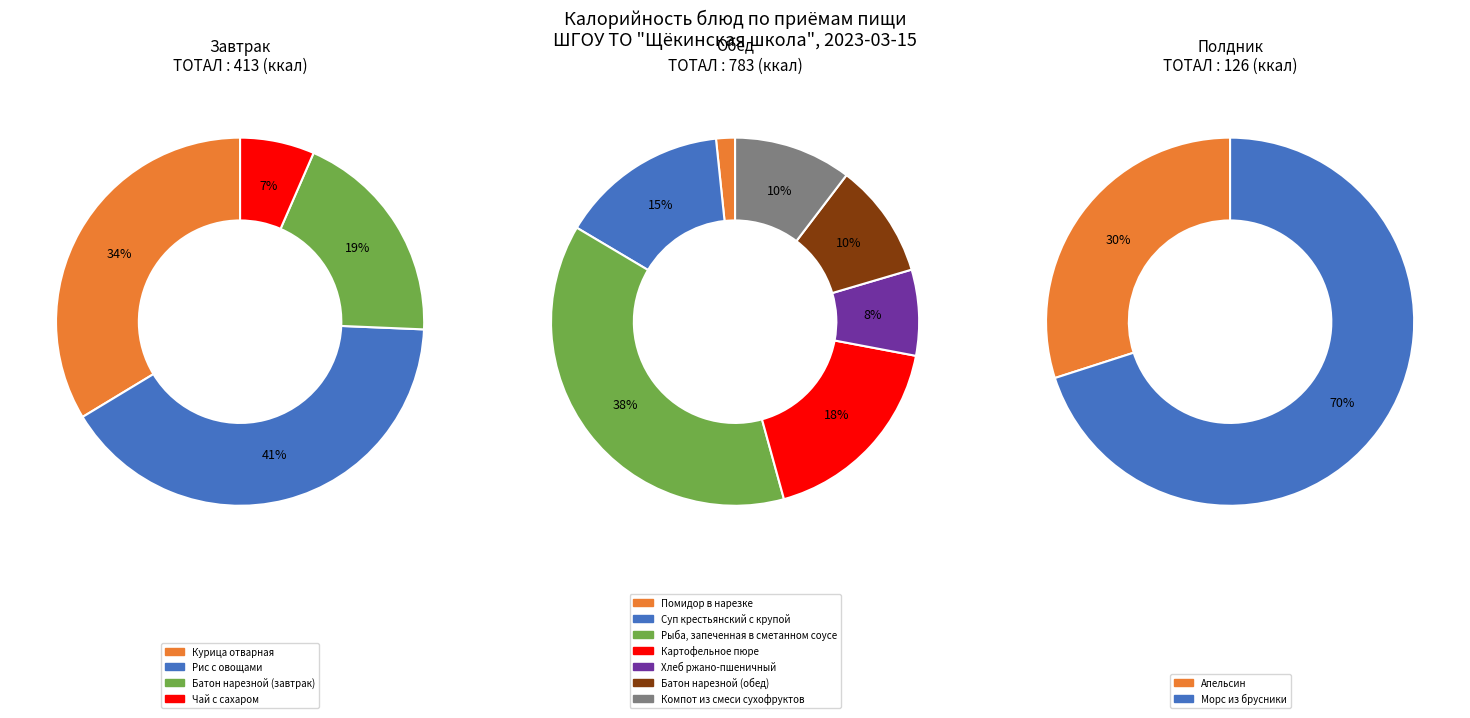

Is there a majority slice in this chart?

No